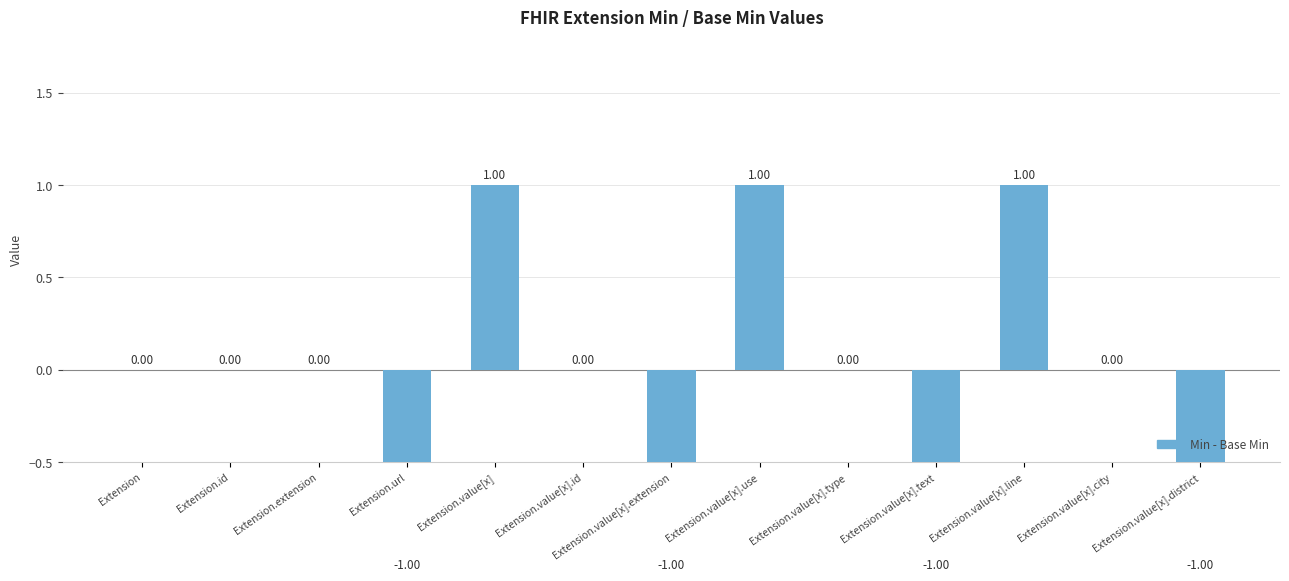

List the labels in order of value, largest first.

Extension.value[x], Extension.value[x].use, Extension.value[x].line, Extension, Extension.id, Extension.extension, Extension.value[x].id, Extension.value[x].type, Extension.value[x].city, Extension.url, Extension.value[x].extension, Extension.value[x].text, Extension.value[x].district